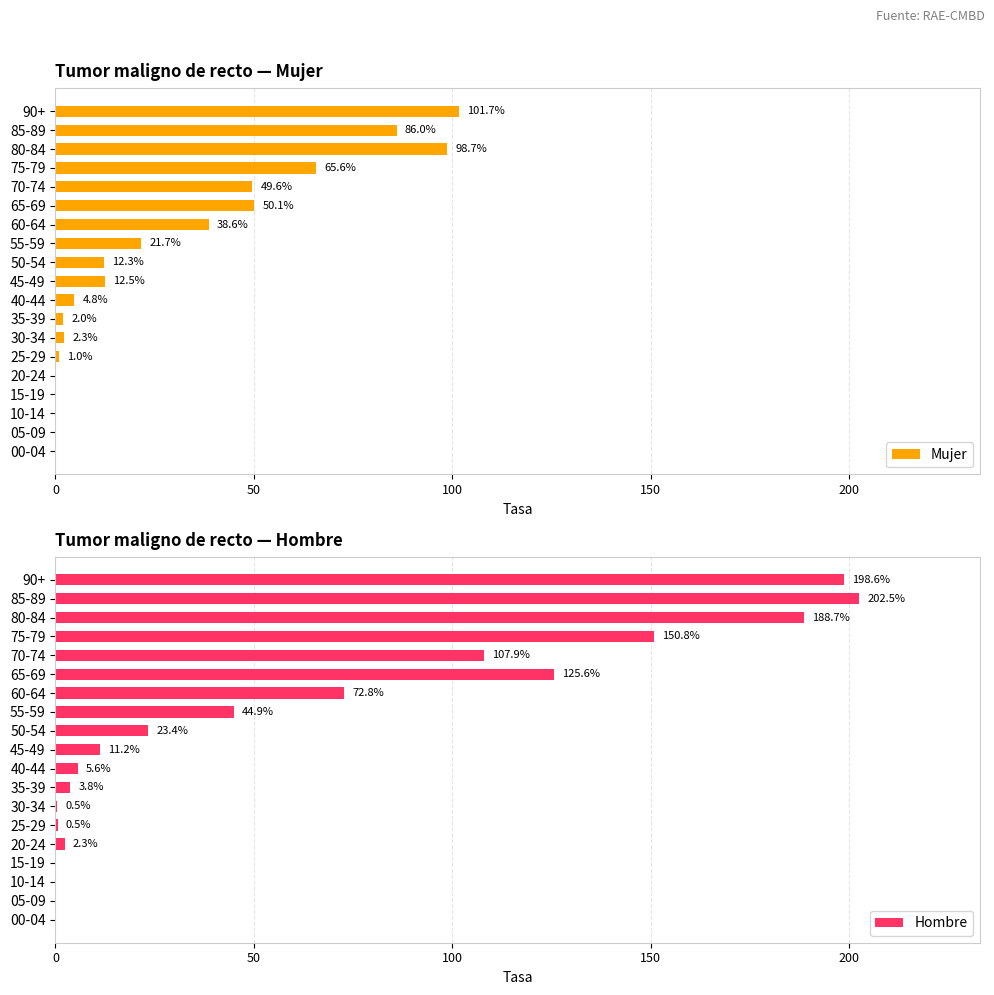

What is the sum of all Mujer values?

546.9